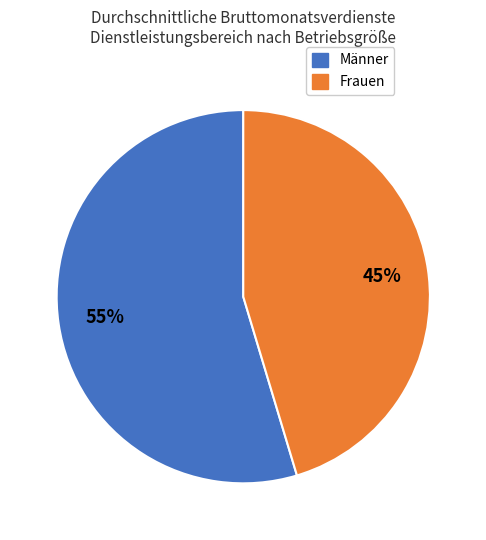

True or false: Frauen accounts for 45% of the total.

True